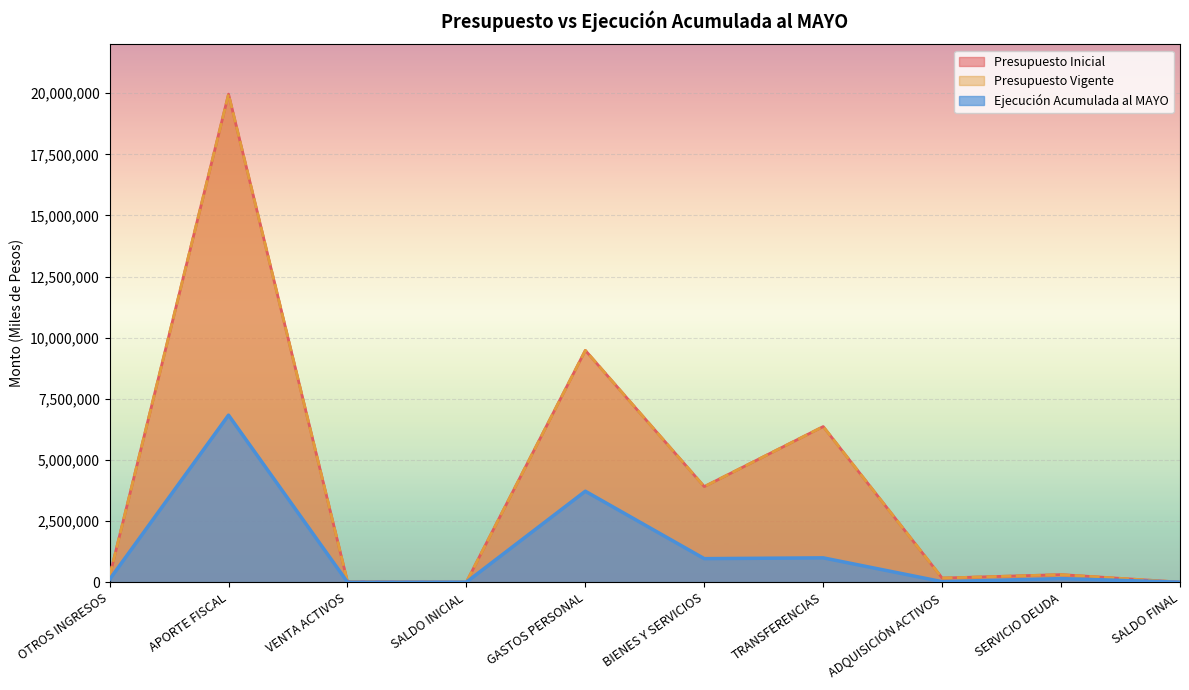

Which series has the largest total across all categories?

Presupuesto Inicial